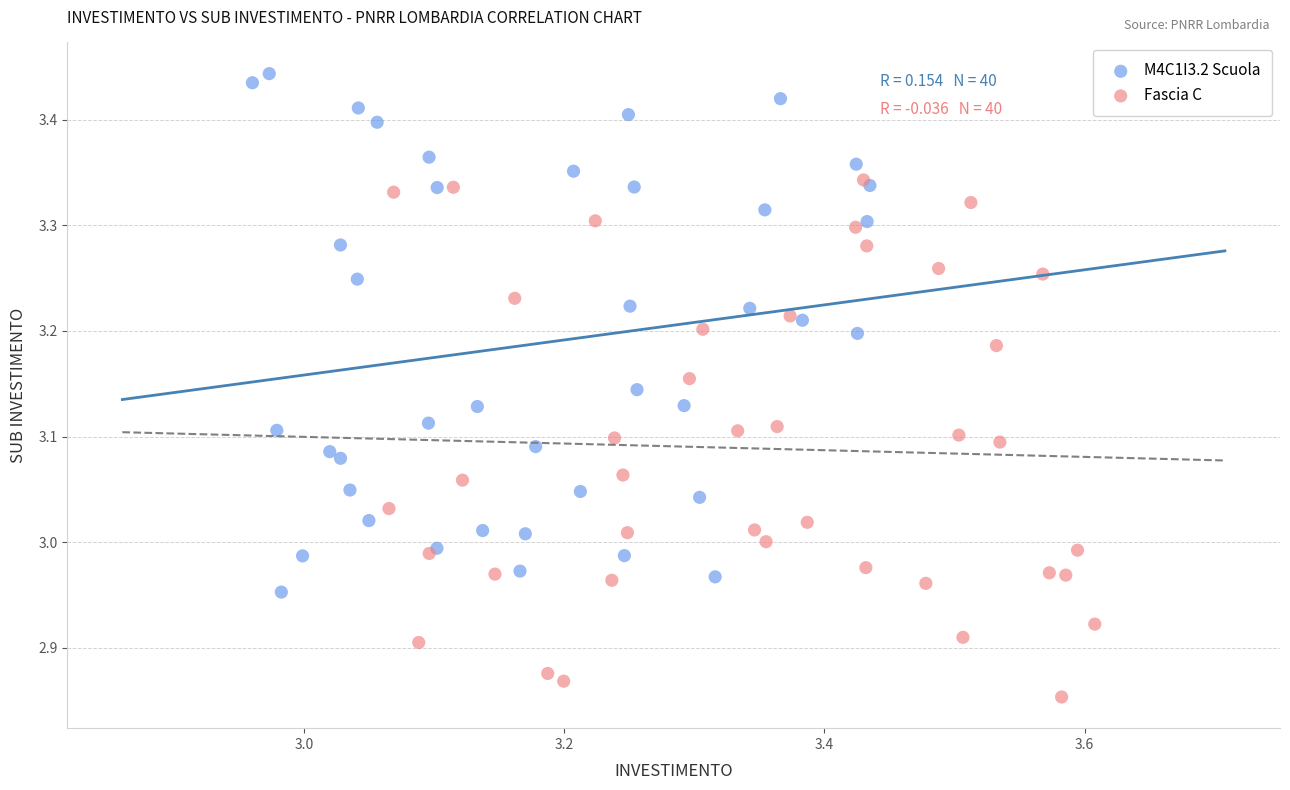

Which series contains the lowest Y value?

Fascia C